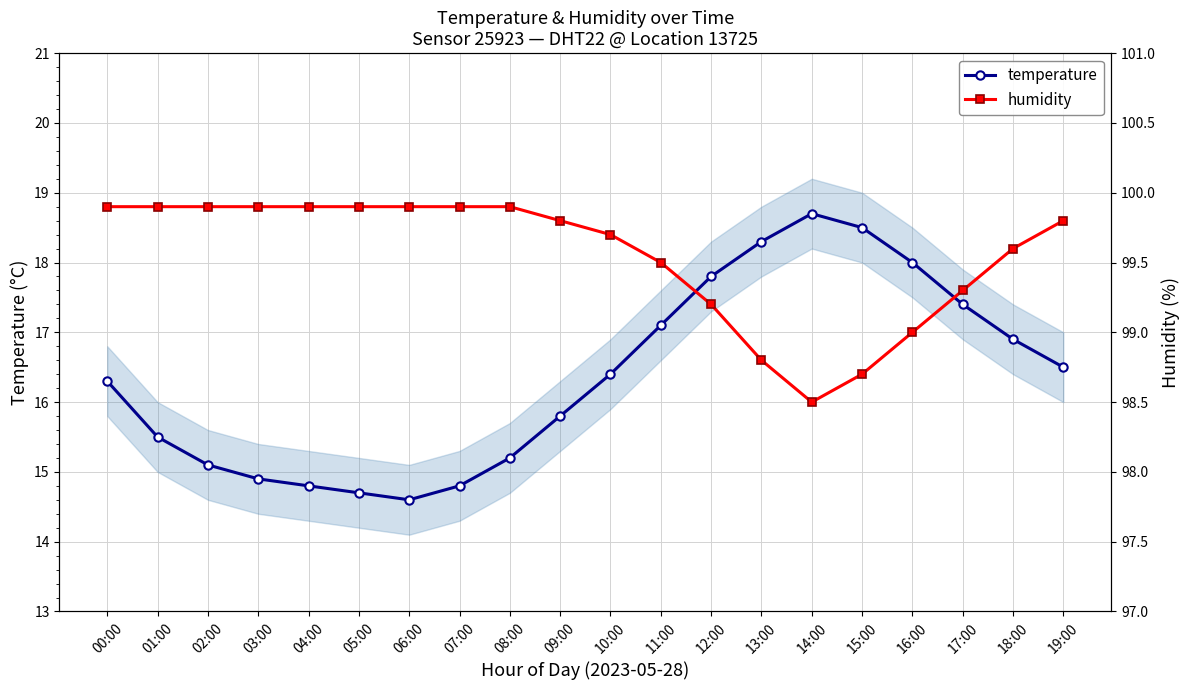

List the series in order of their peak value, highest first.

humidity, temperature